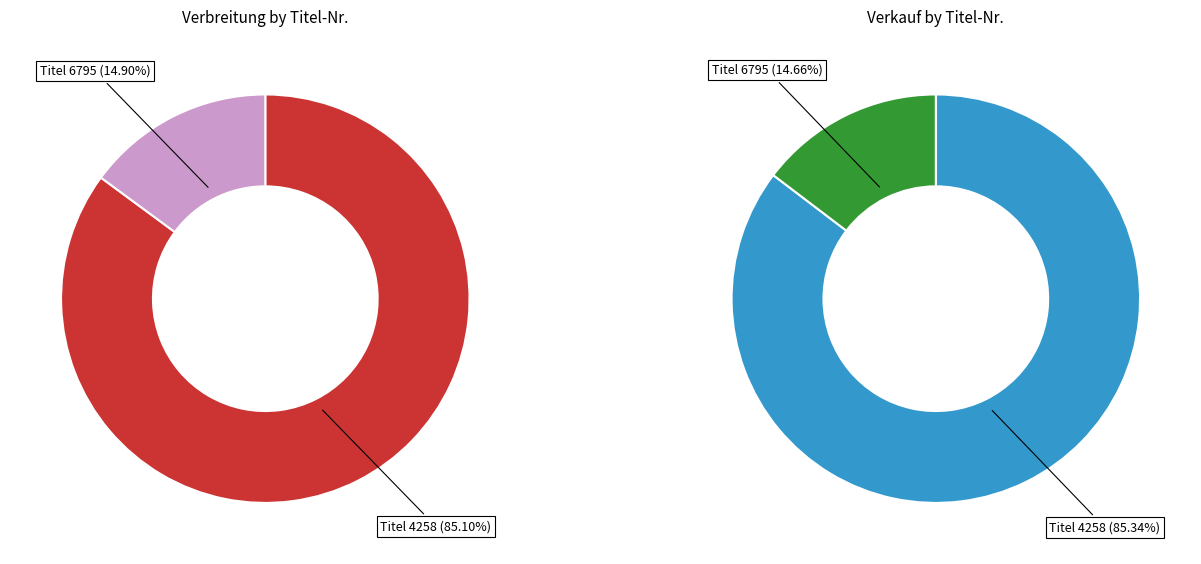

The 4258 slice represents 72% of the pie. True or false?

False